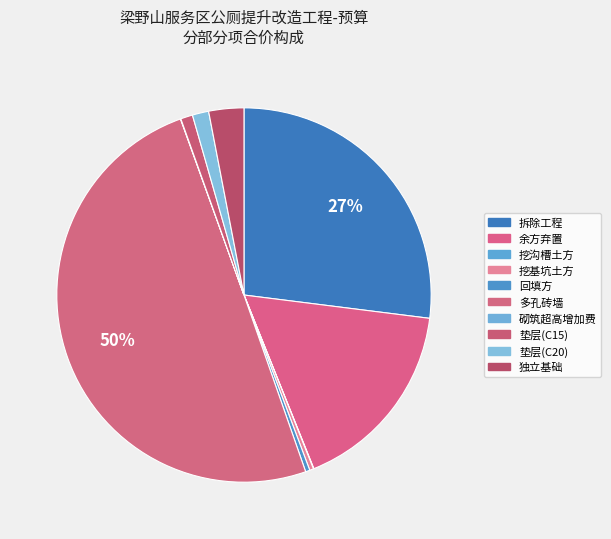

Is it true that 砌筑超高增加费 is 11% of the pie?

False